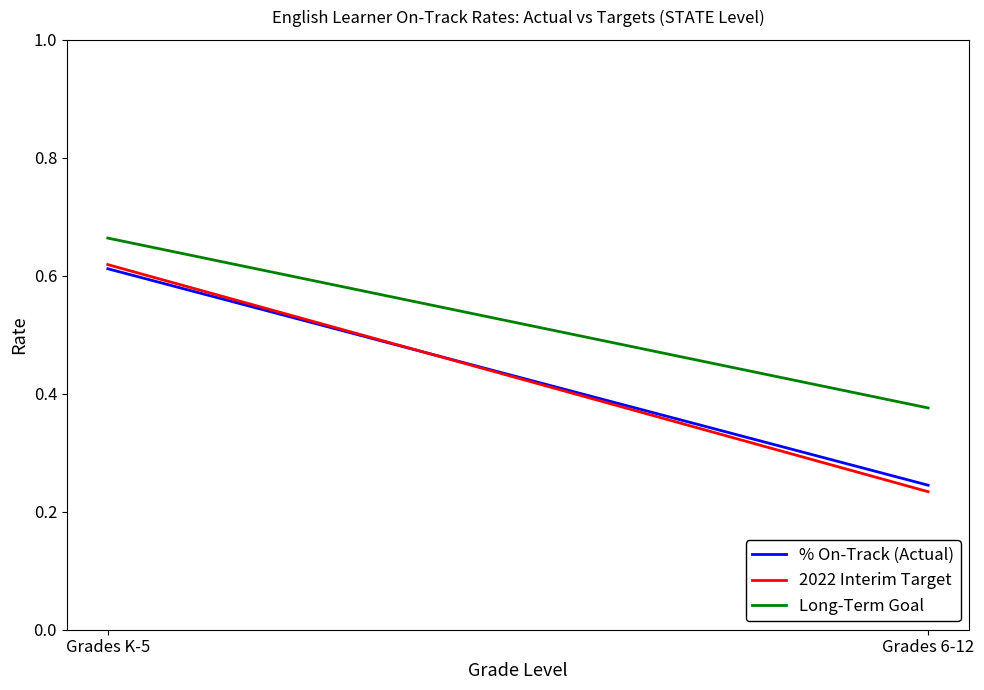

What is the sum of all 2022 Interim Target values?

0.9